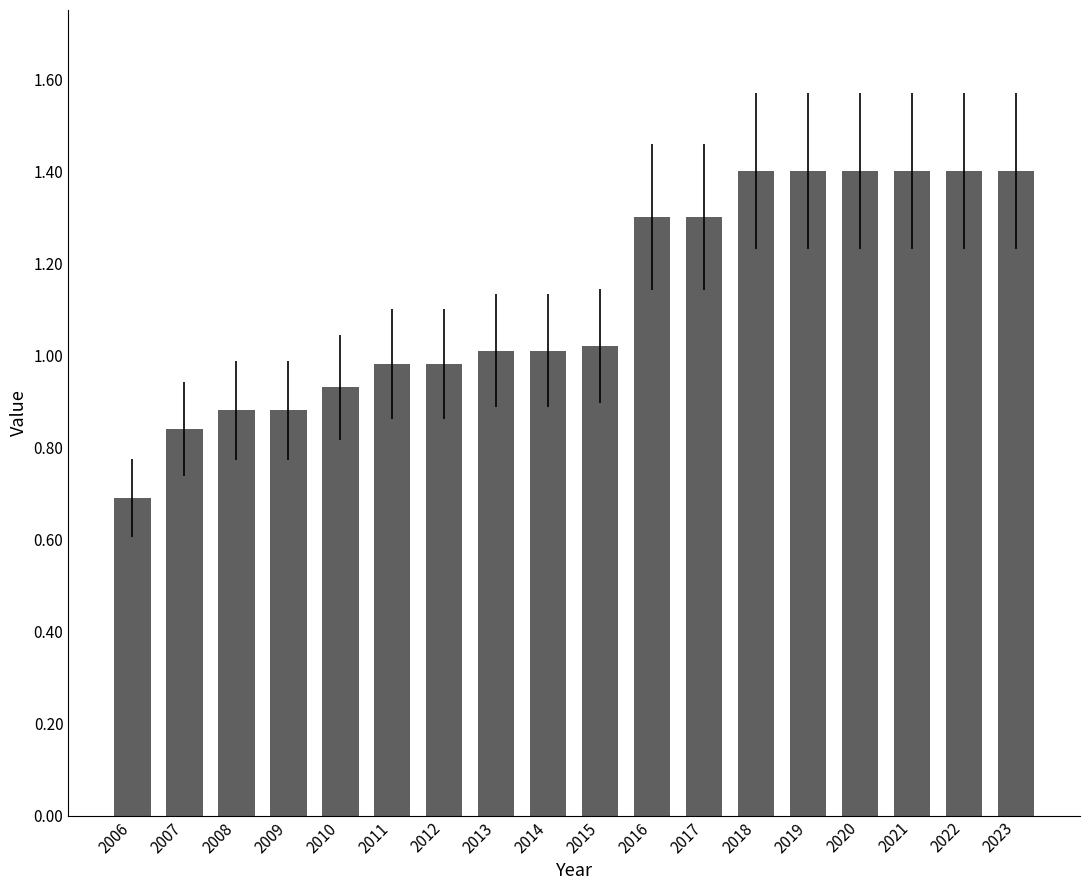

How many distinct data groups are displayed?

1